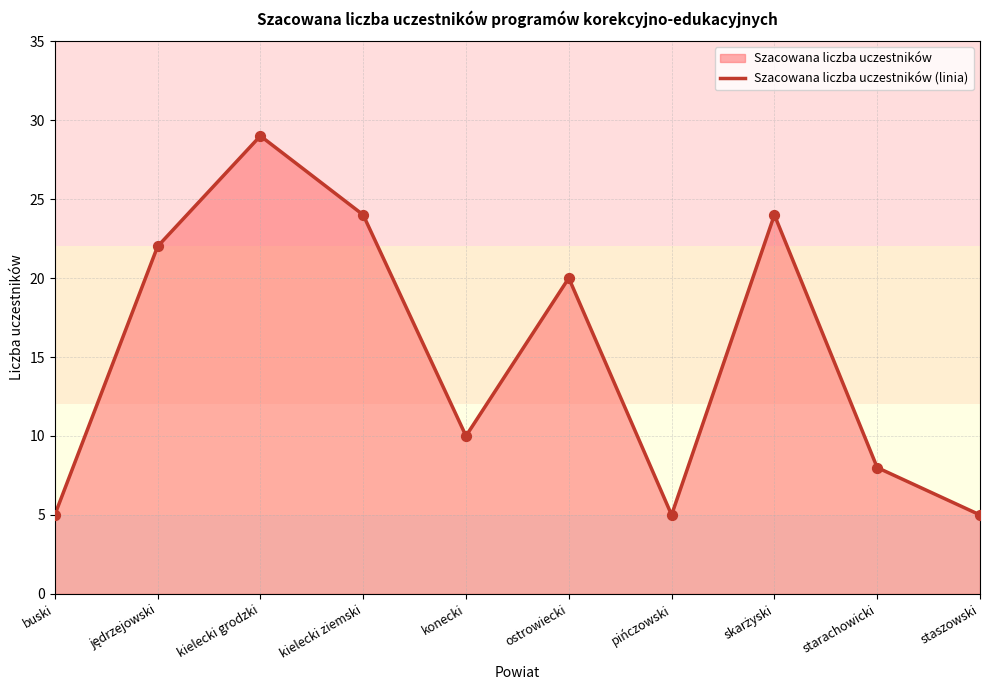

What is the ratio of the value at pińczowski to the value at kielecki grodzki?

0.2